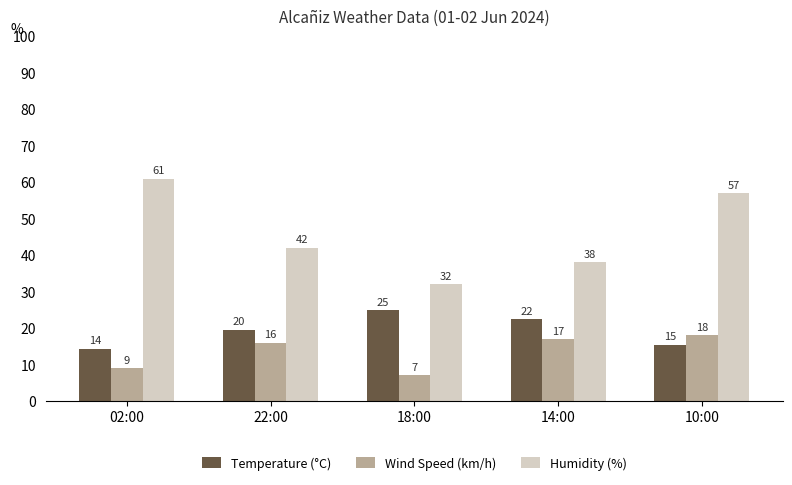

What is the difference between the maximum and minimum values in the Wind Speed (km/h) series?

11.0